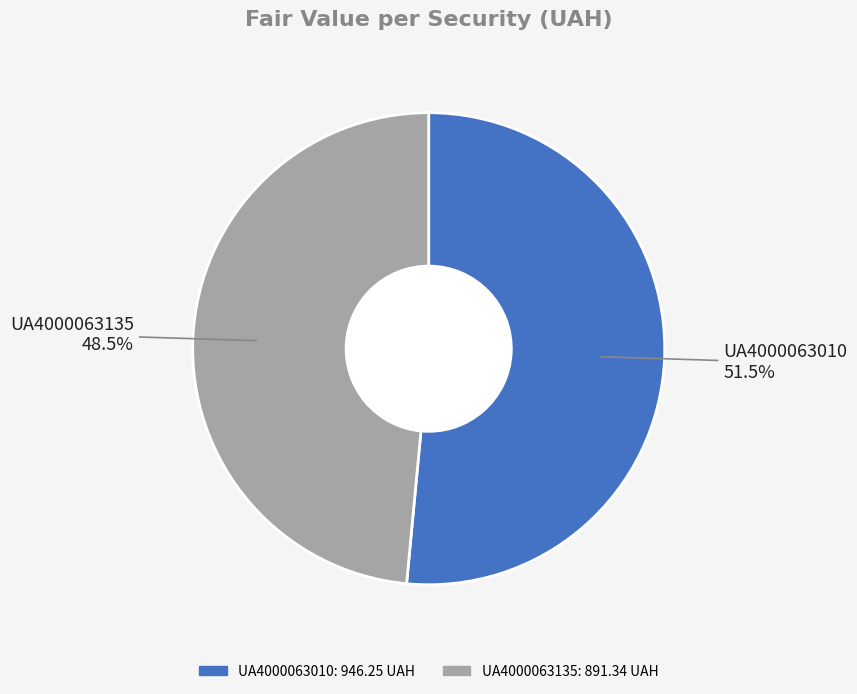

To the nearest percent, what is the combined percentage of UA4000063010 and UA4000063135?

100%